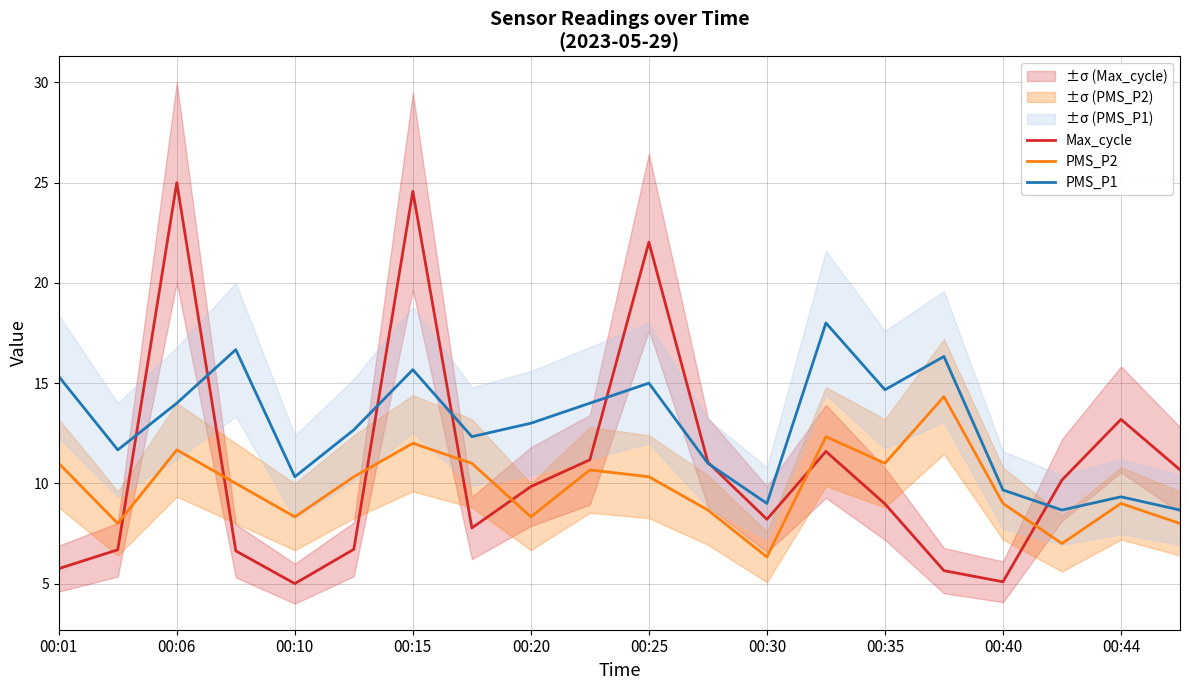

What is the maximum value for PMS_P2?

14.3